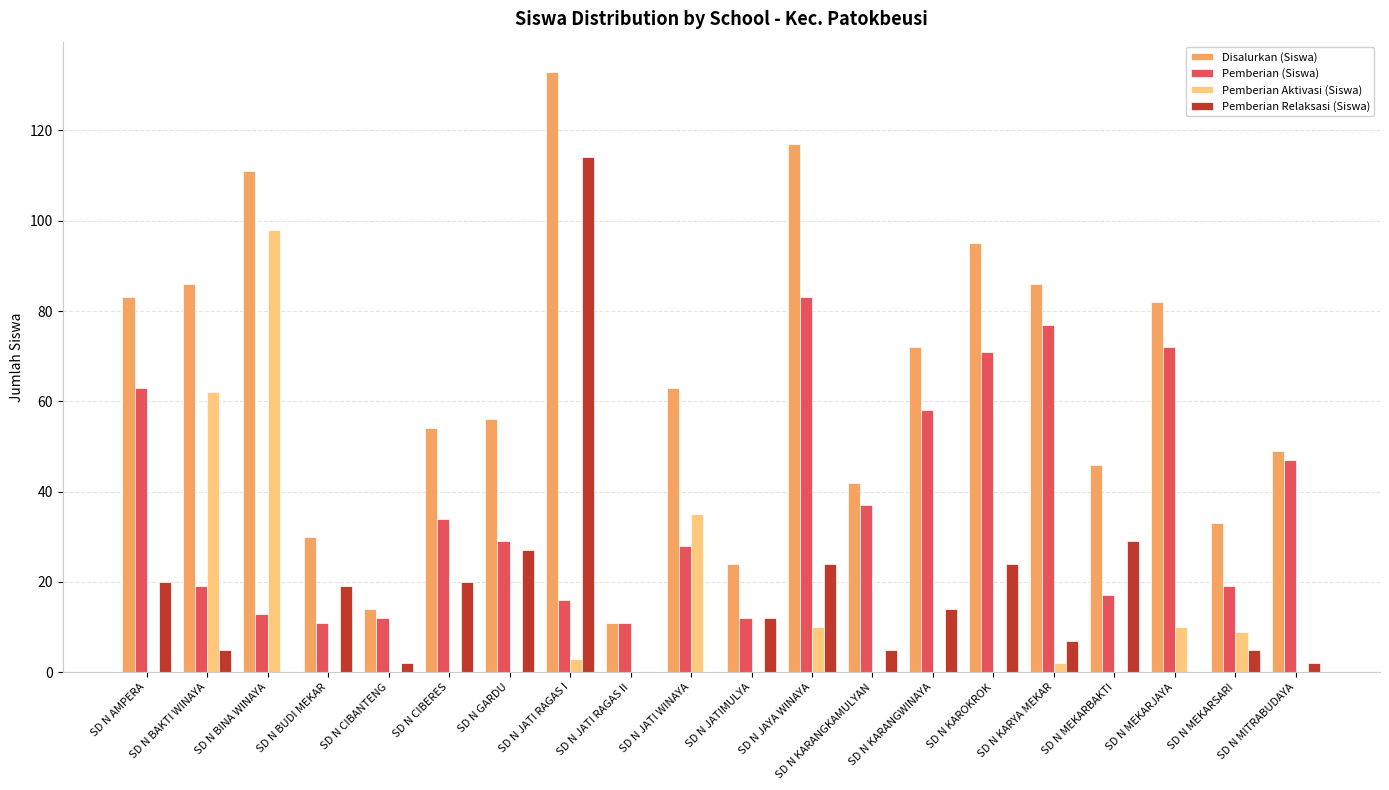

Where does the Pemberian Relaksasi (Siswa) series first go above 12?

SD N AMPERA